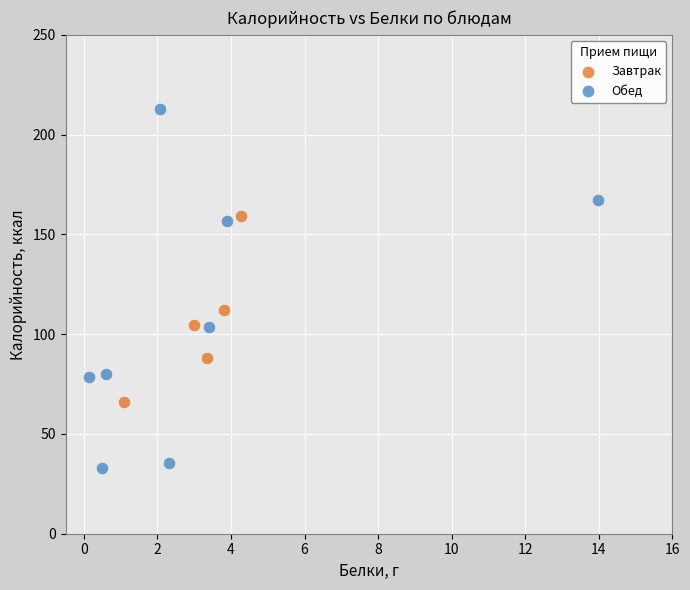

Which series contains the lowest Y value?

Обед